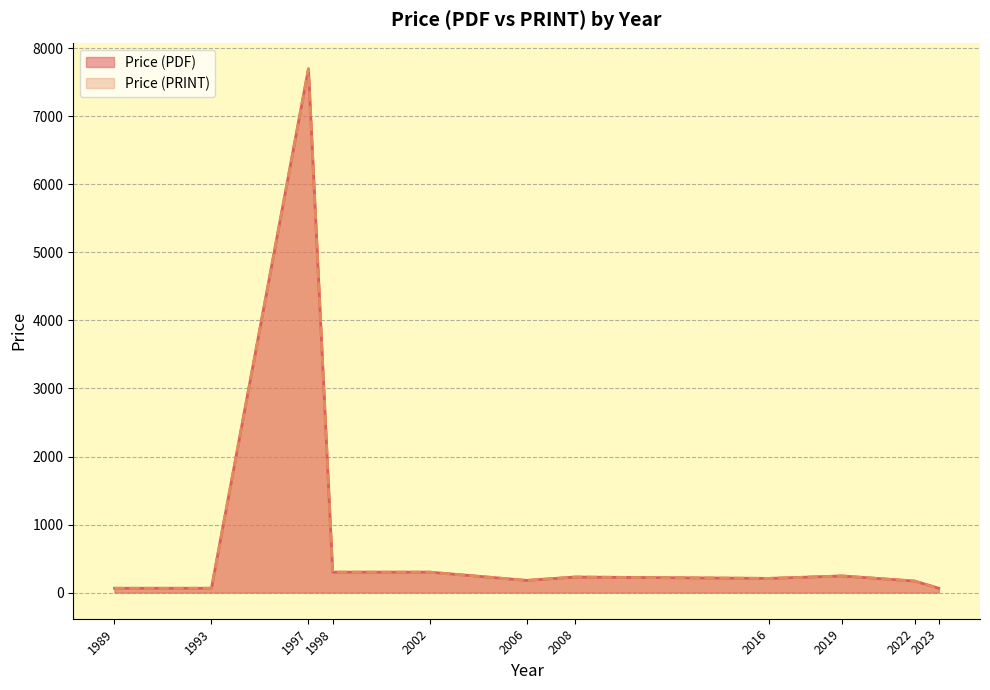

What is the difference between the second highest and minimum values in the Price (PRINT) series?

278.8